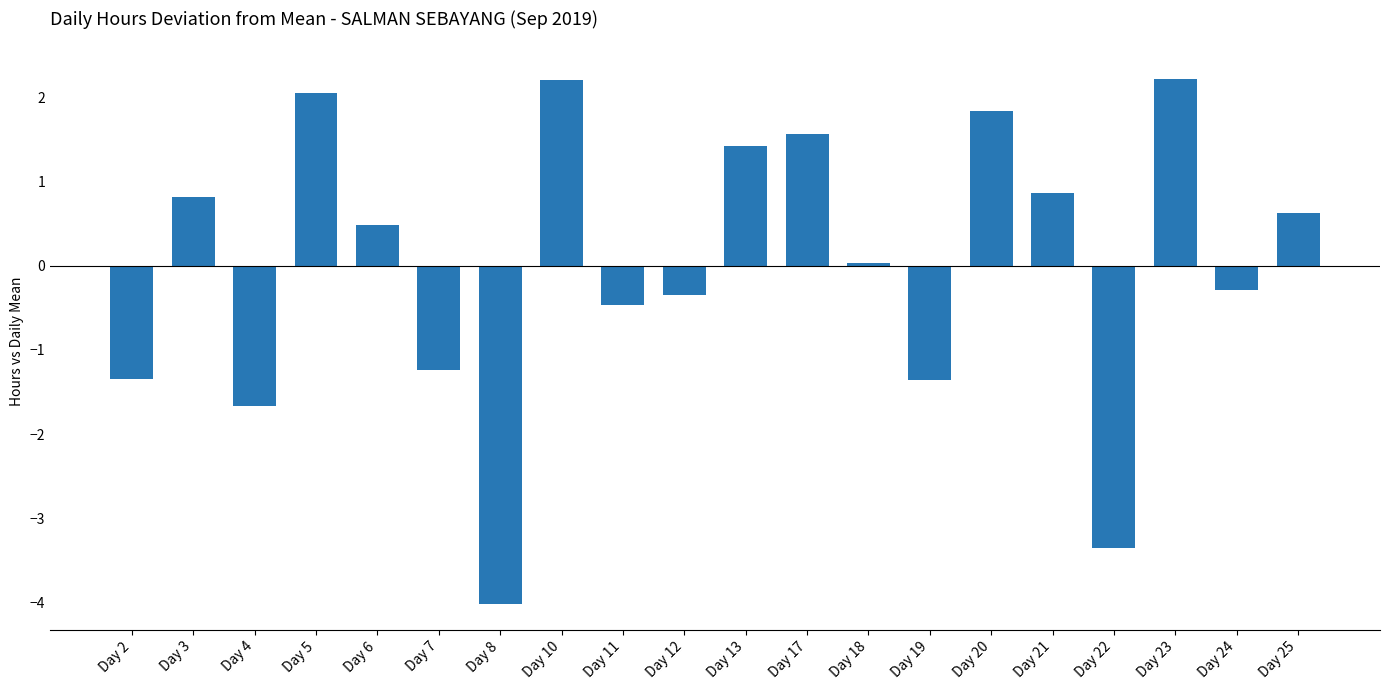

How many bars are there in total?

20